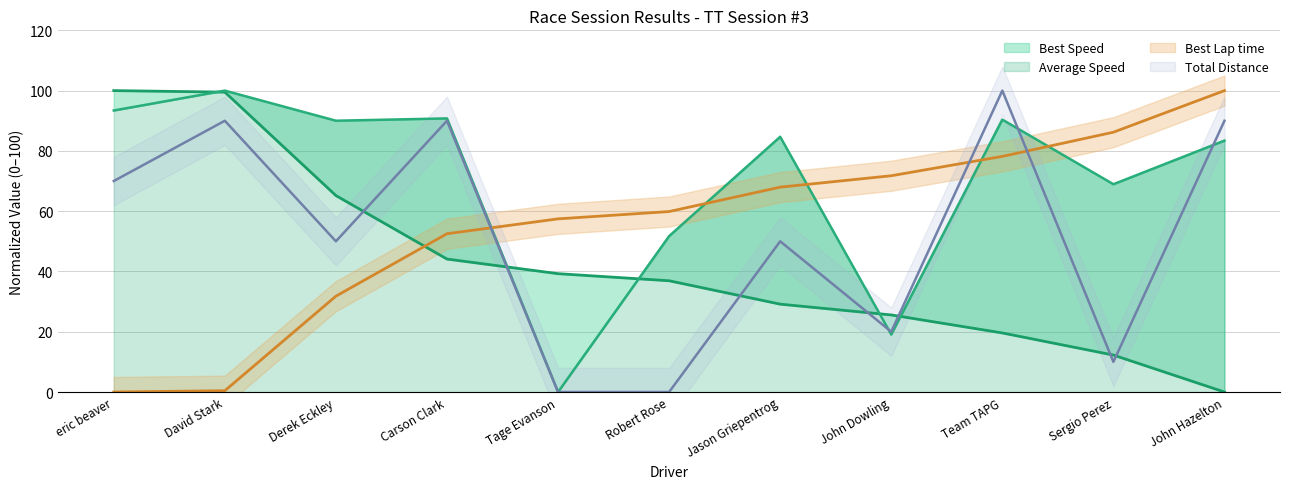

Does the chart have visible grid lines?

Yes